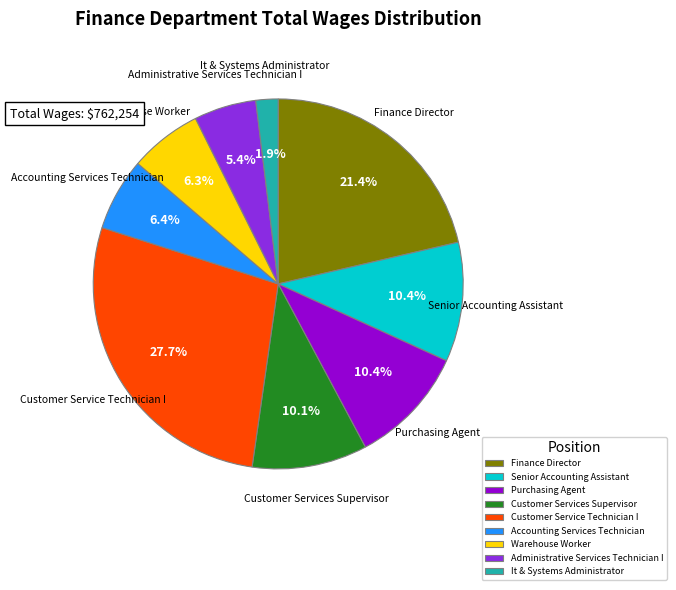

How many segments does this pie chart have?

9